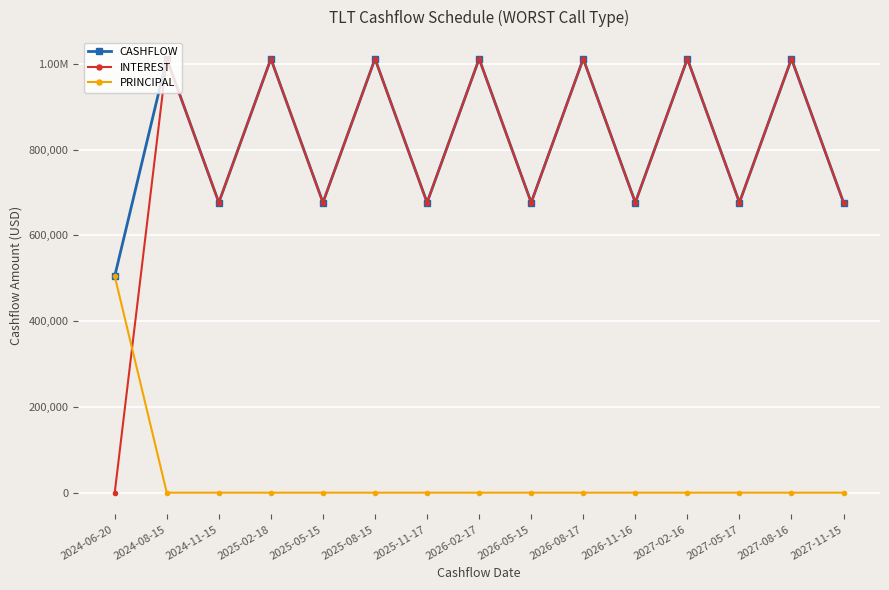

At which category does CASHFLOW reach its first local valley?

2024-11-15